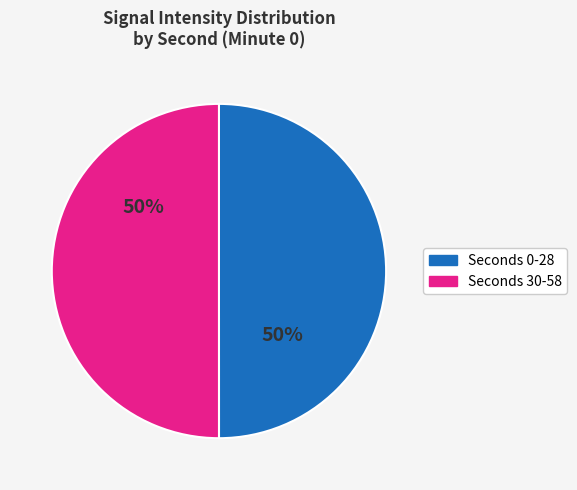

True or false: Seconds 30-58 accounts for 50% of the total.

True